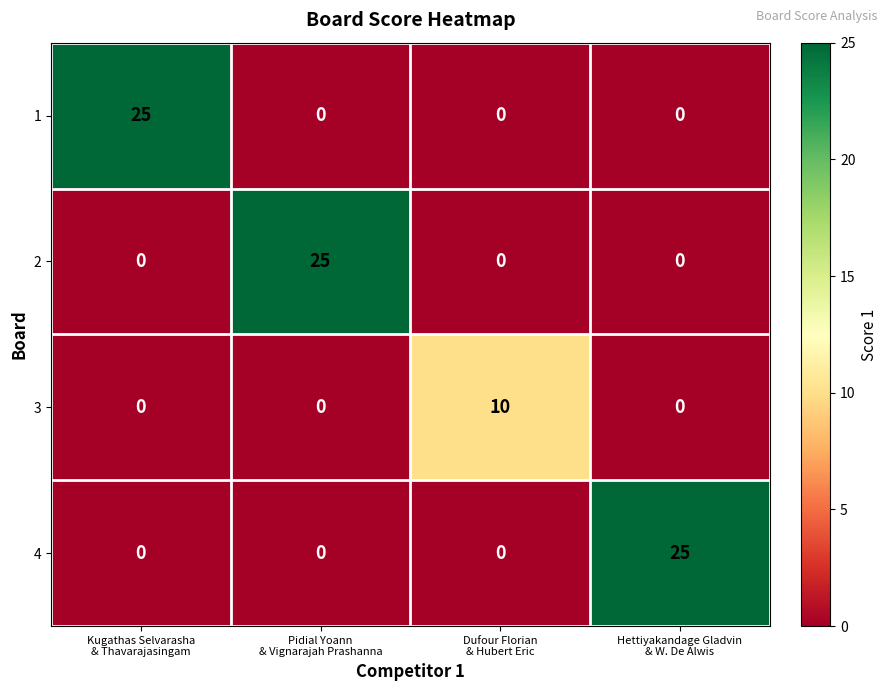

What is the average value of the 4 series?

6